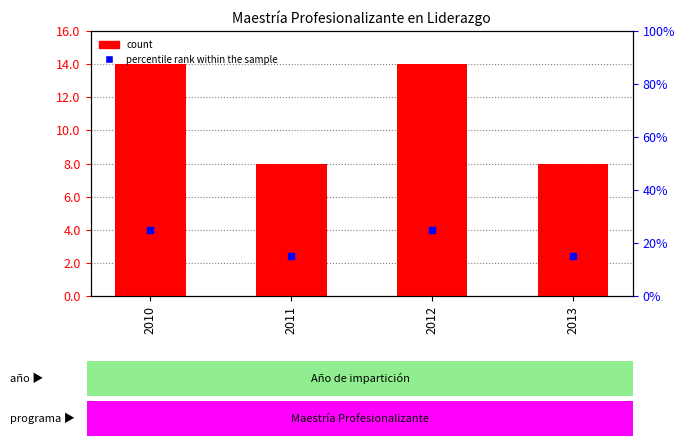

What are all the series names shown in the legend?

count, percentile rank within the sample